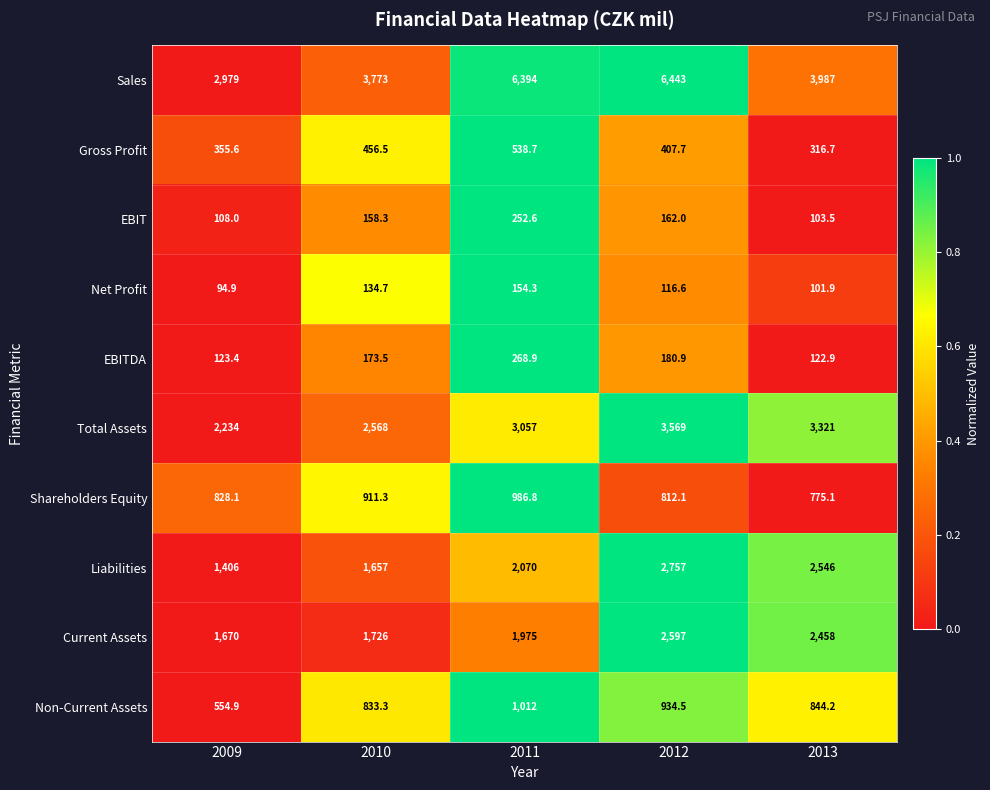

What is the difference between the highest and lowest values at 2013?

3885.1